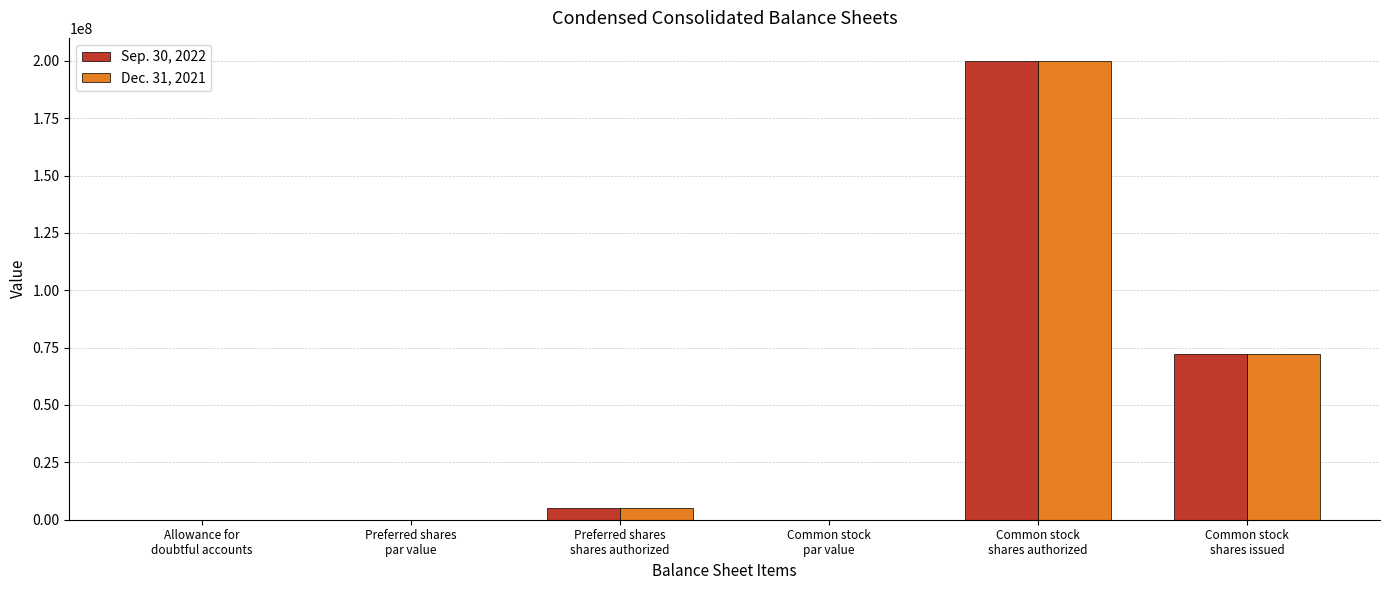

How many data points does each series have?

6